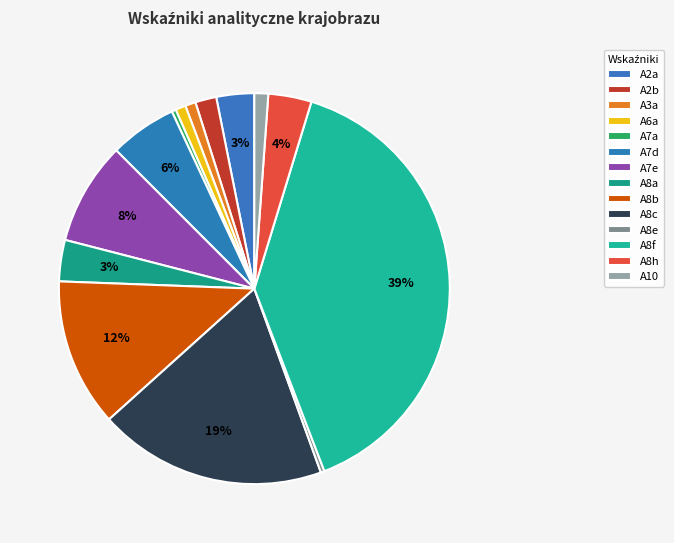

Approximately how many times larger is the value at A6a compared to A2b?

0.5